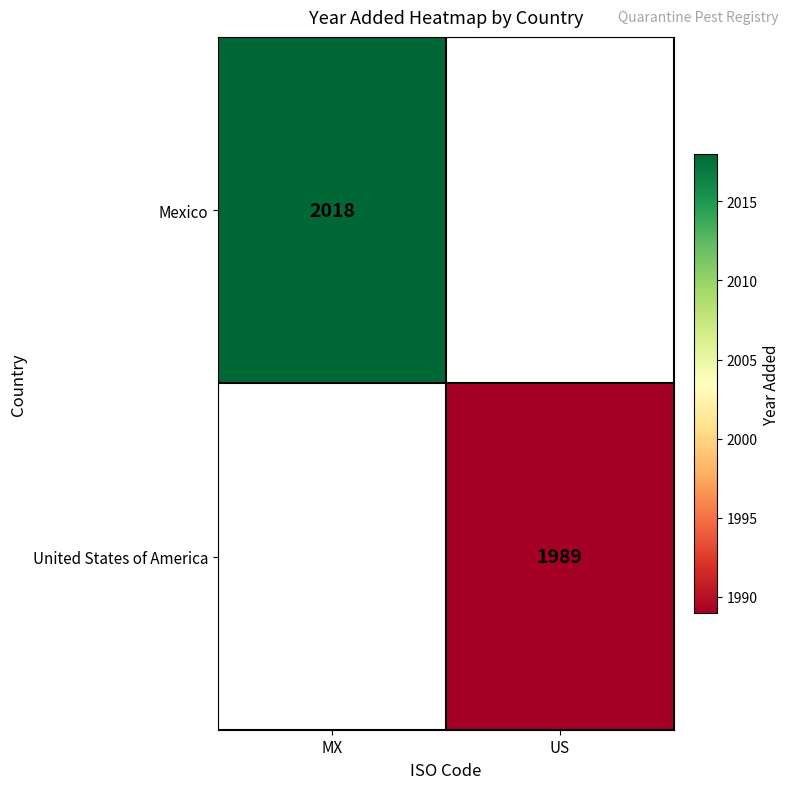

What is the maximum value shown in the chart?

2018.0